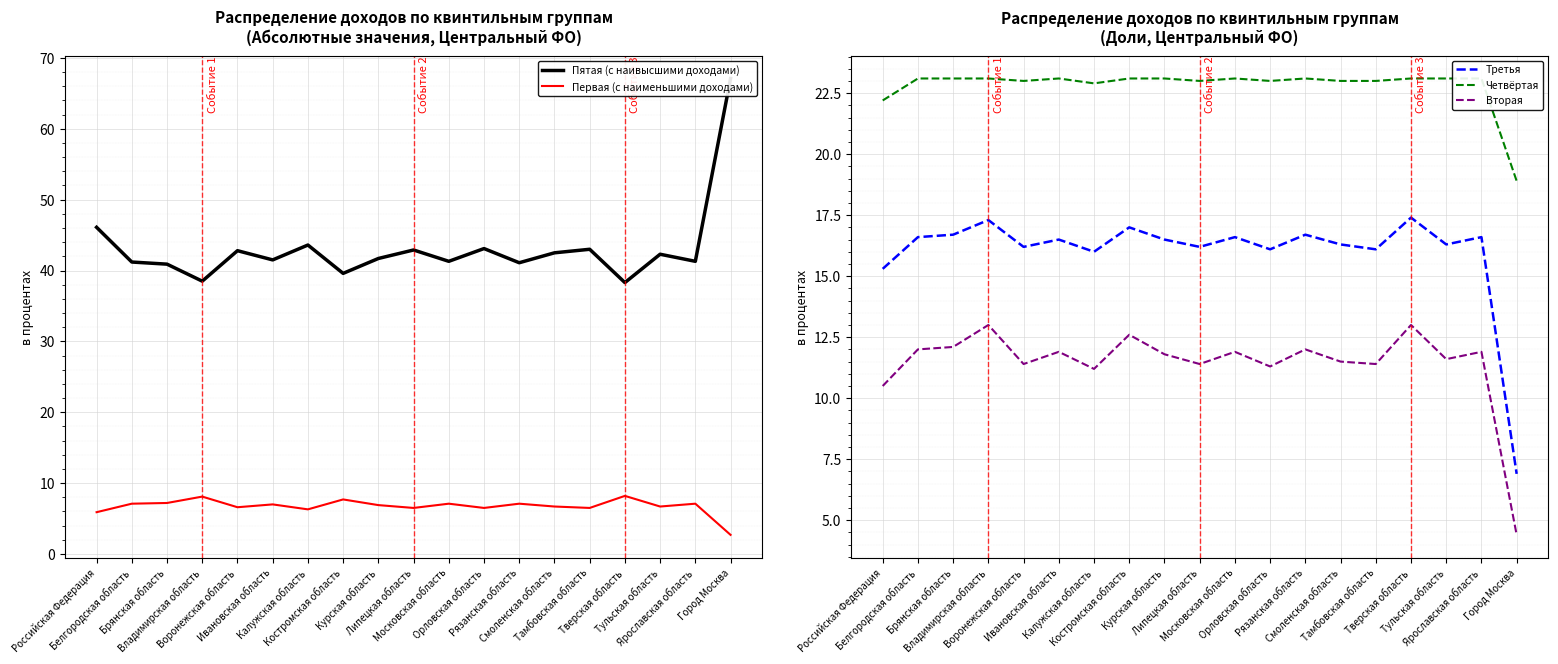

List the series in order of their peak value, lowest first.

Первая (с наименьшими доходами), Вторая, Третья, Четвёртая, Пятая (с наивысшими доходами)